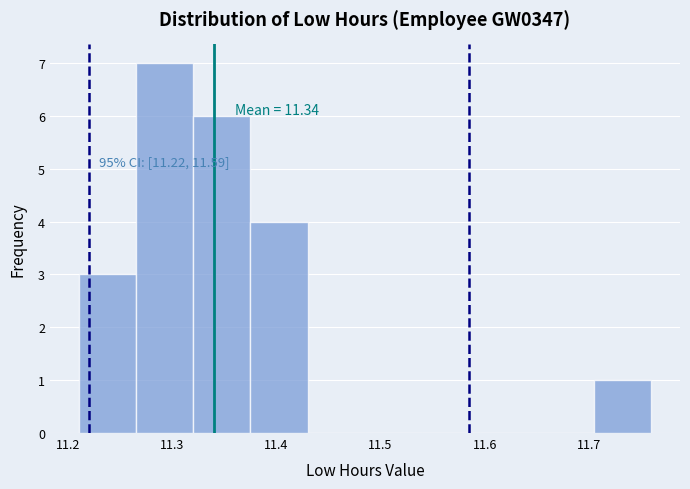

Which range on the x-axis has the tallest bar?

11.265 to 11.320